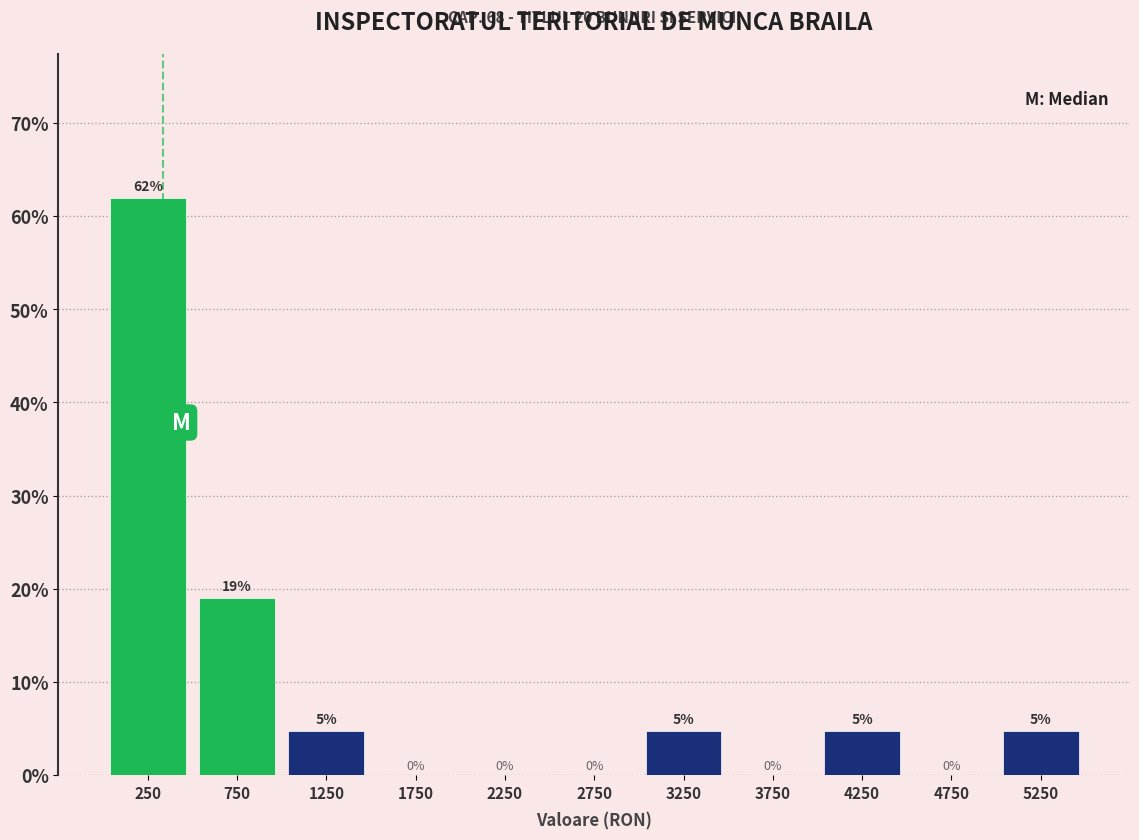

Over which range of the x-axis is the bar tallest?

0 to 500